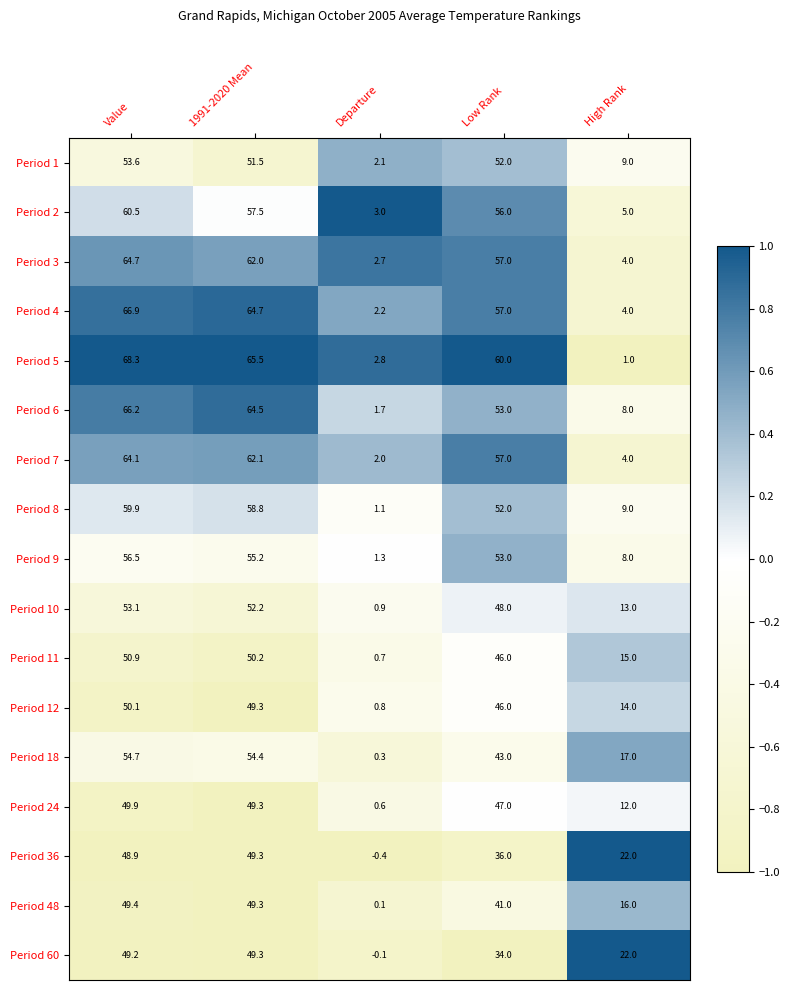

What is the total value across all series at Low Rank?

838.0